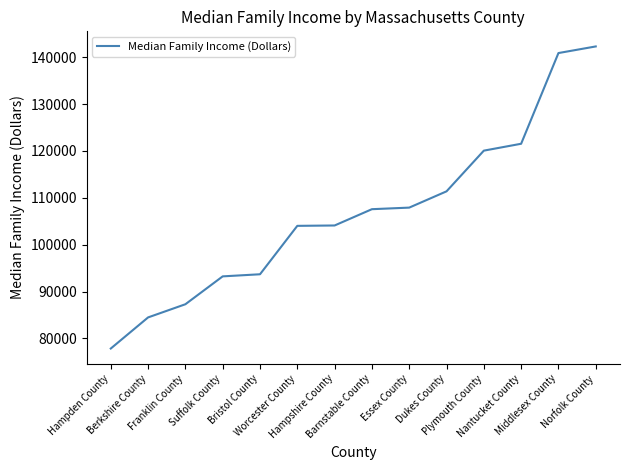

What is the change in value from Hampden County to Dukes County?

+33539